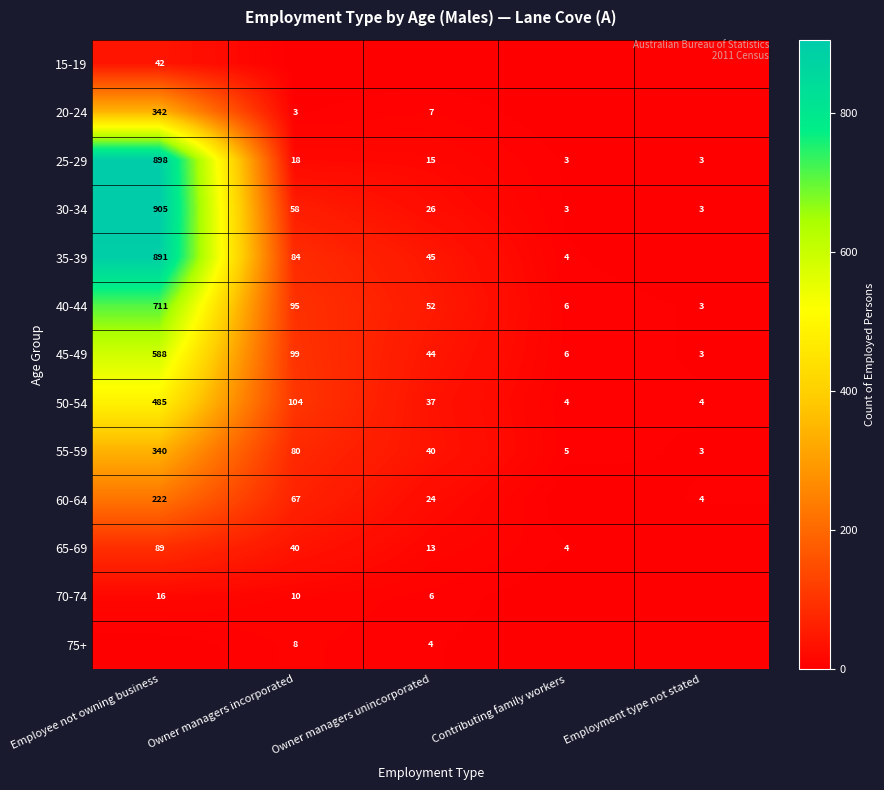

How many series are shown in this chart?

13